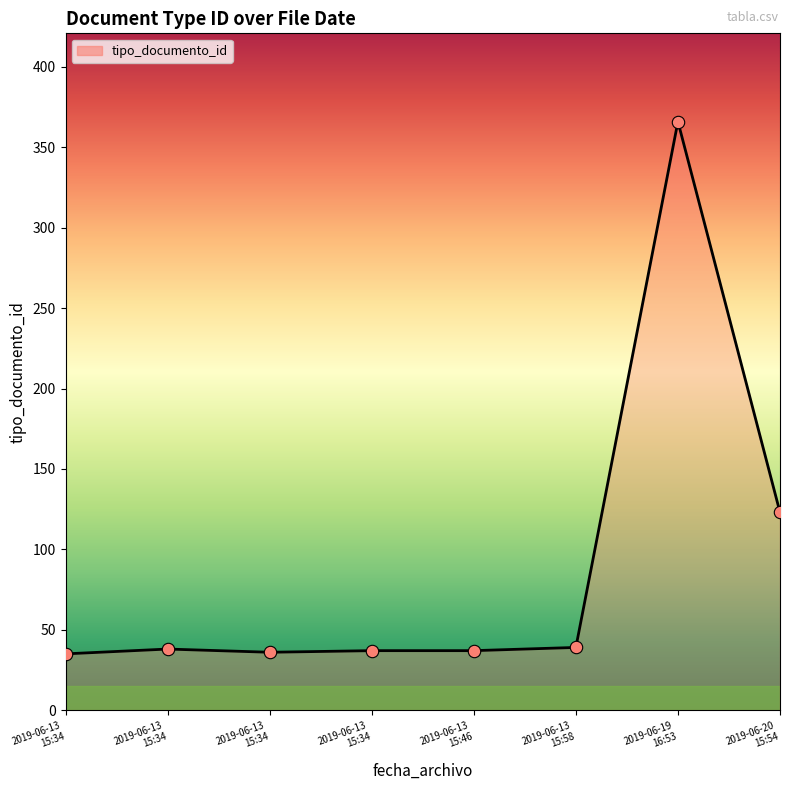

How many distinct data groups are displayed?

1